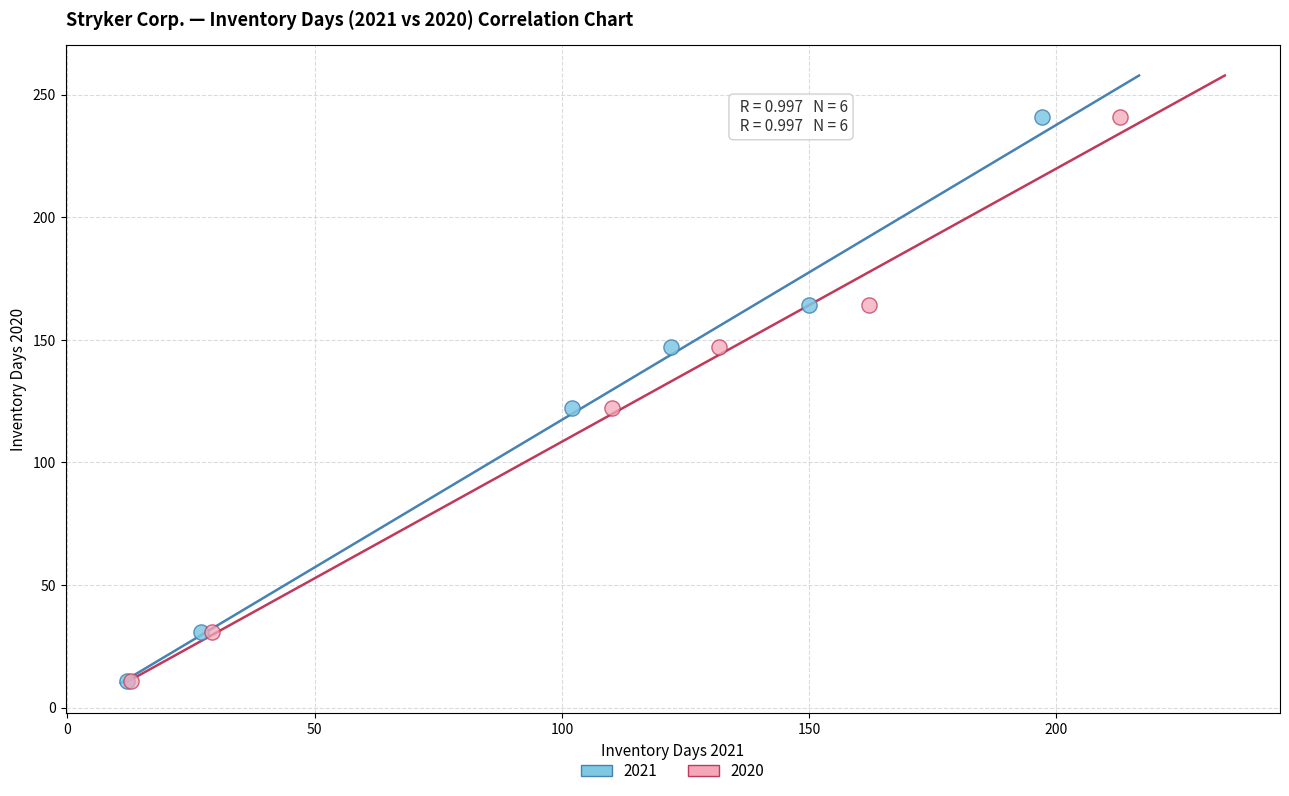

What are all the series names shown in the legend?

2021, 2020